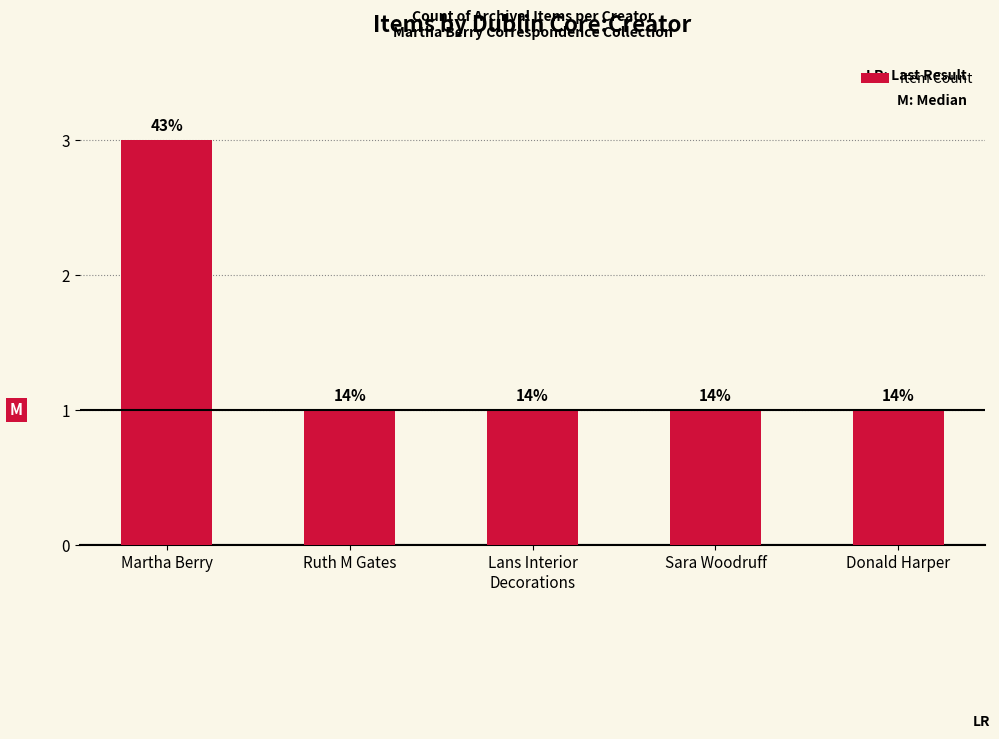

Which category has the highest value across all series?

Martha Berry